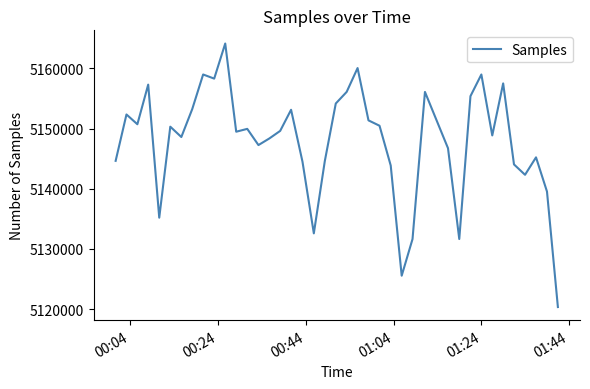

What is the maximum value shown in the chart?

5164140